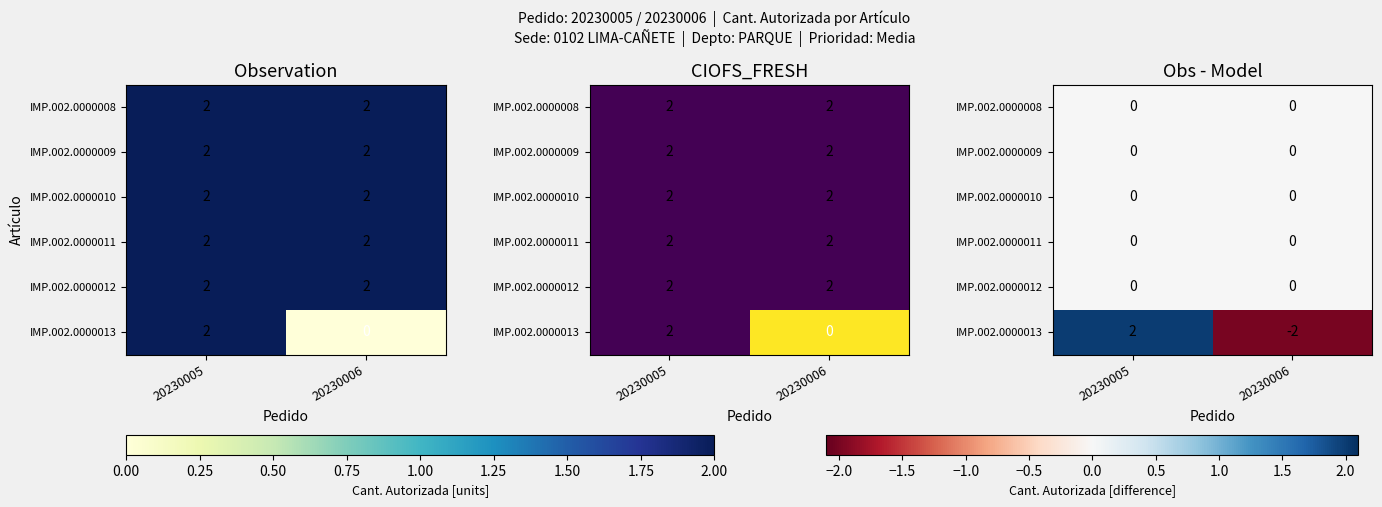

List the labels in order of IMP.002.0000011 value, smallest first.

20230005, 20230006